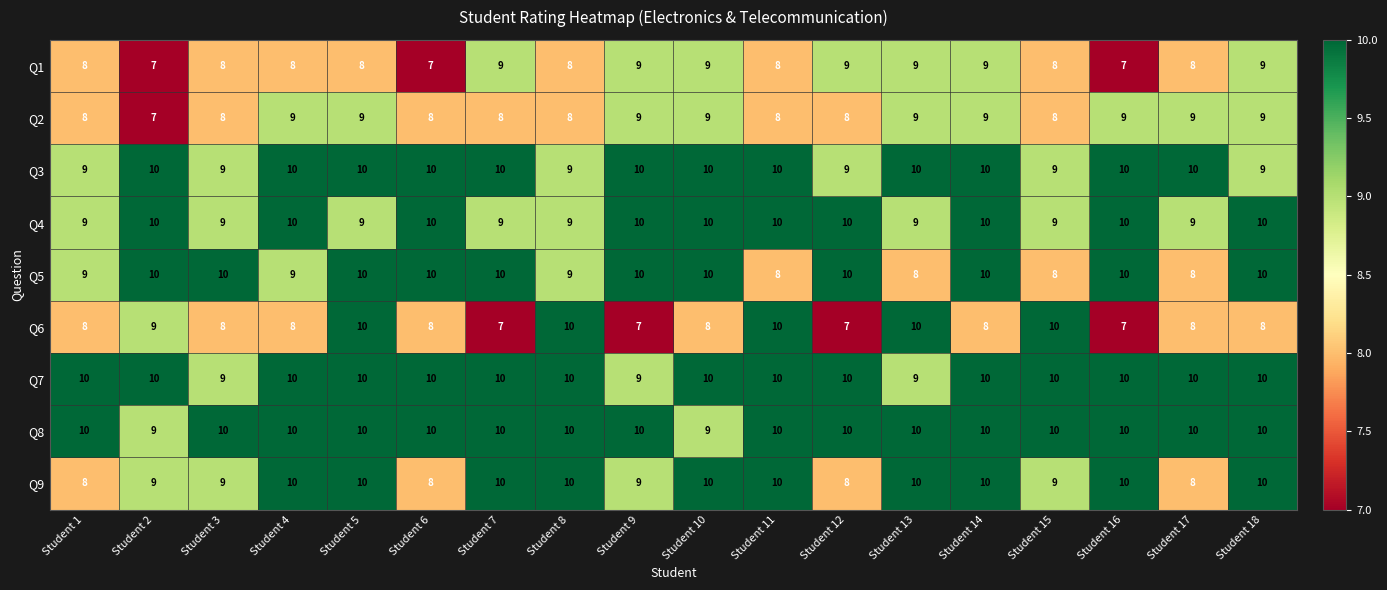

What is the approximate value of Q9 at Student 7?

10